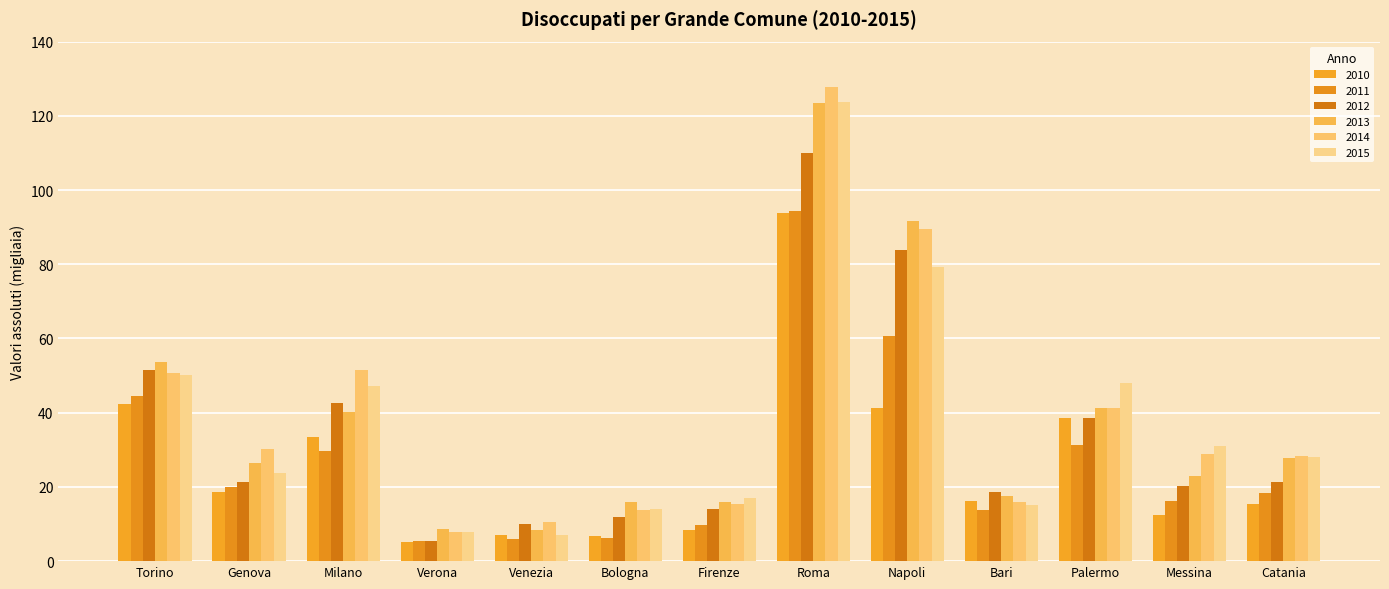

What is the label of the 8th bar from the left?

Roma